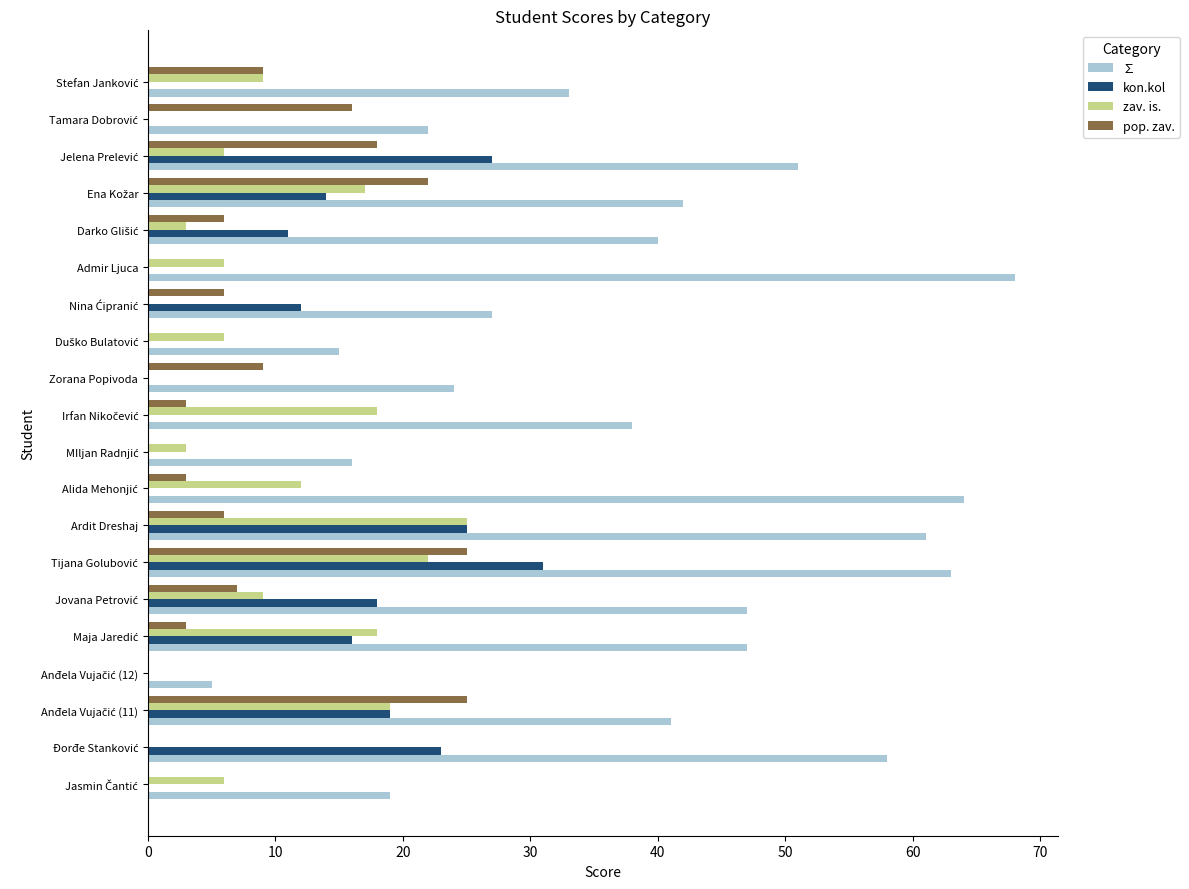

What is the sum of all ∑ values?

781